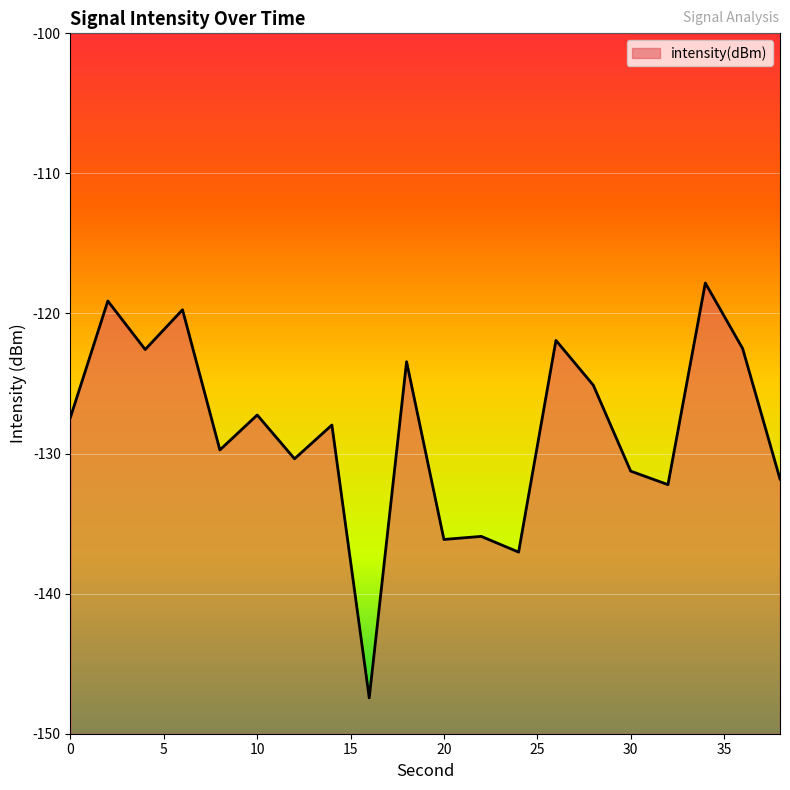

What is the sum of the values at 28 and 24?

-262.2